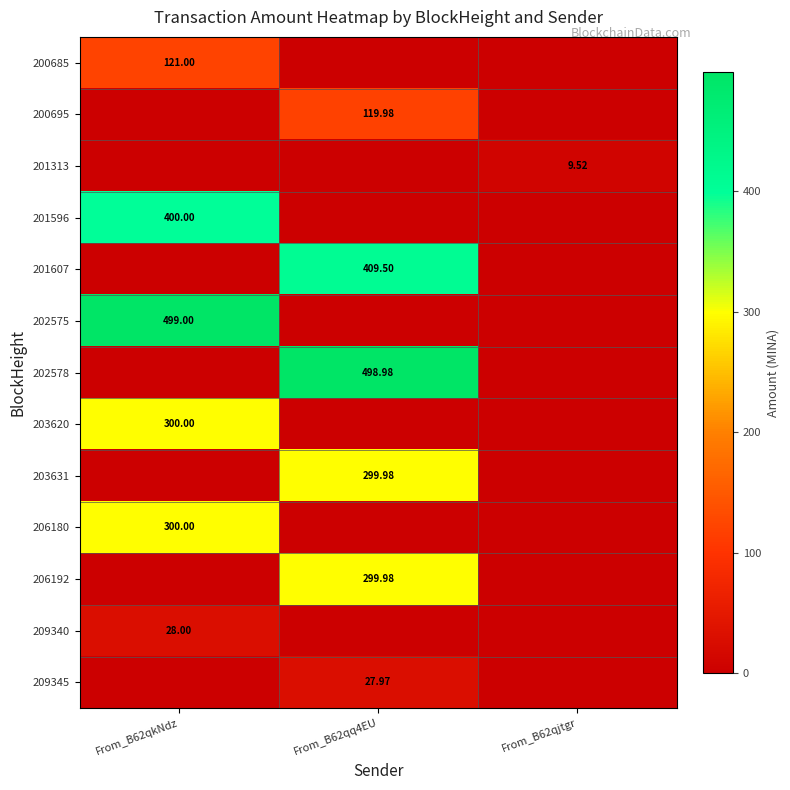

How many 201596 values are between 0 and 400?

3